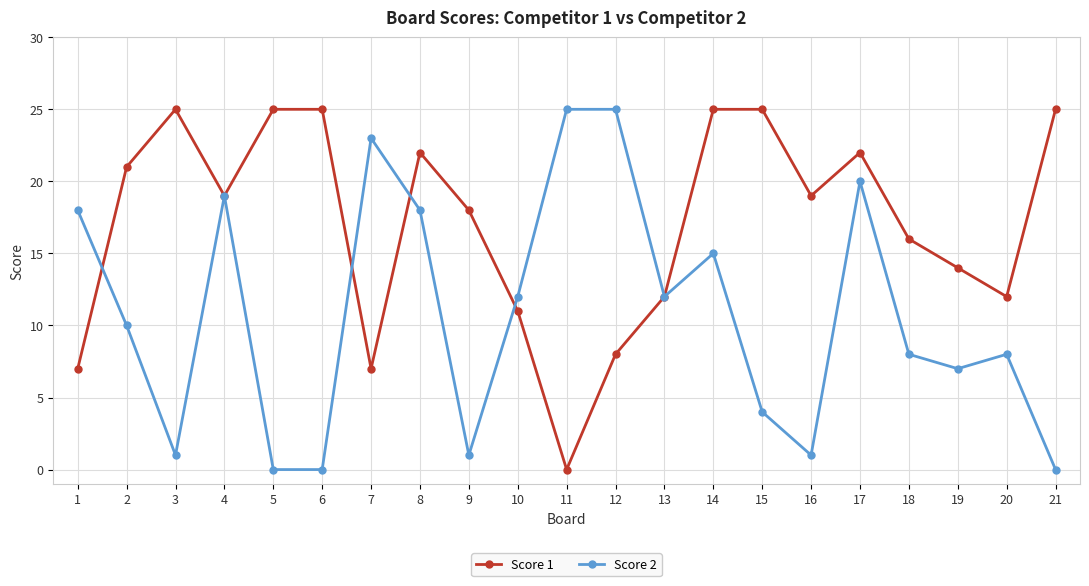

What is the sum of the Score 2 values at 7 and 4?

42